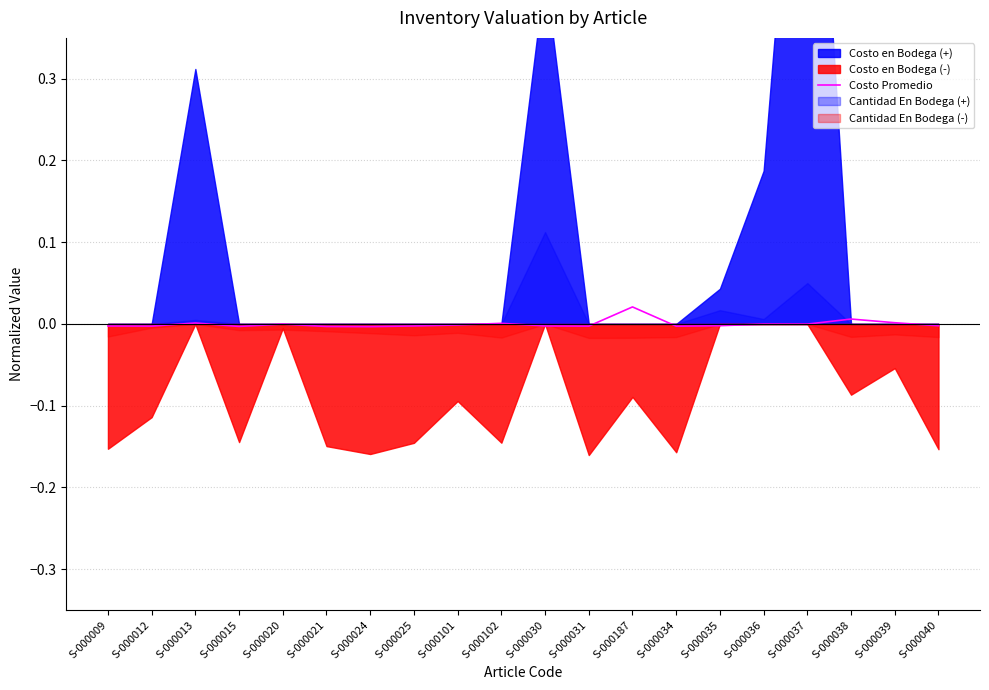

The value at S-000187 is 0.0. True or false?

False